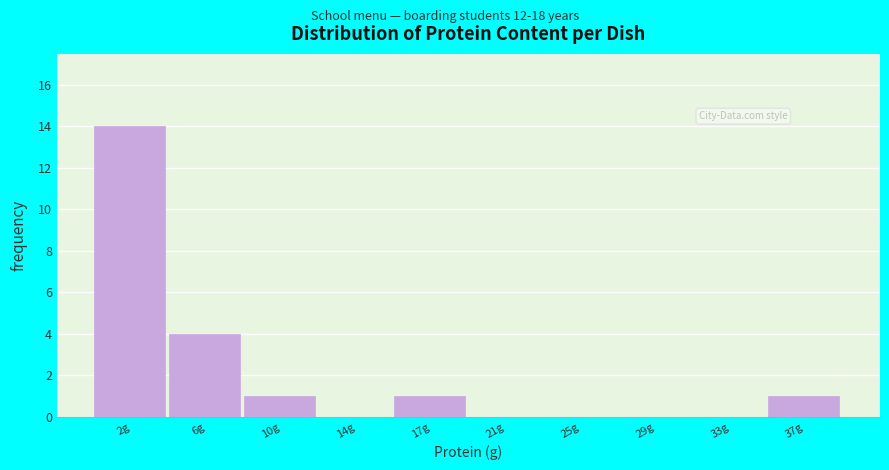

Reading right to left, what are all the values shown in this chart?

37g=1	33g=0	29g=0	25g=0	21g=0	17g=1	14g=0	10g=1	6g=4	2g=14